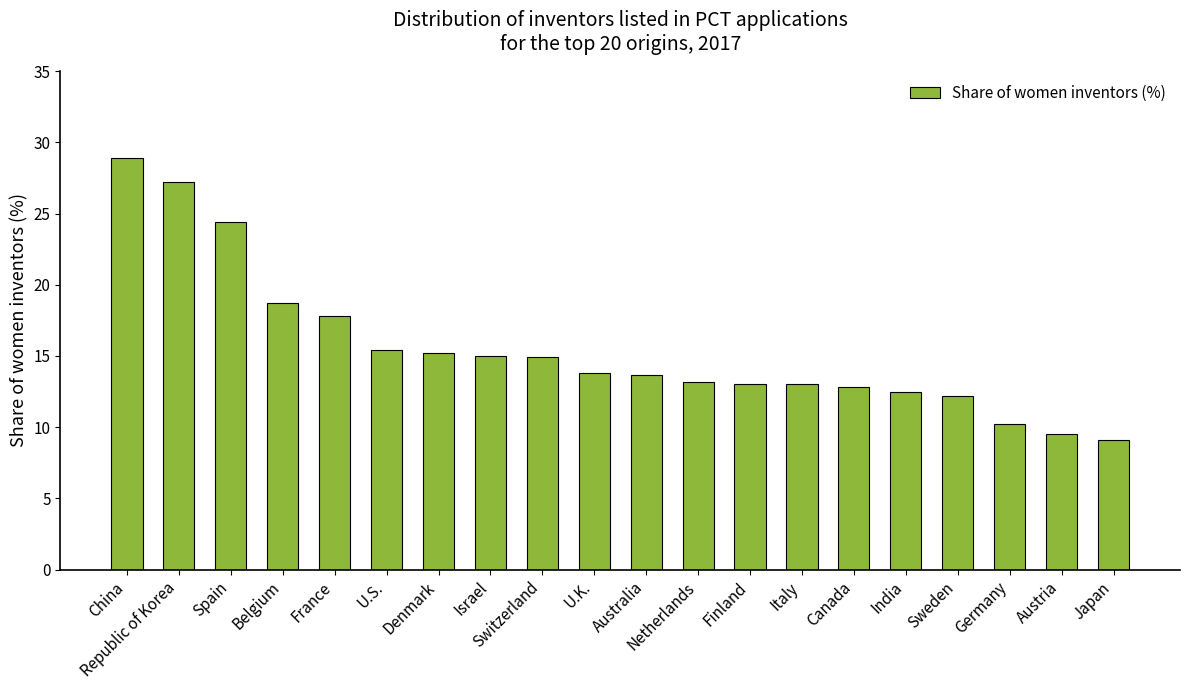

What is the average value?

15.5